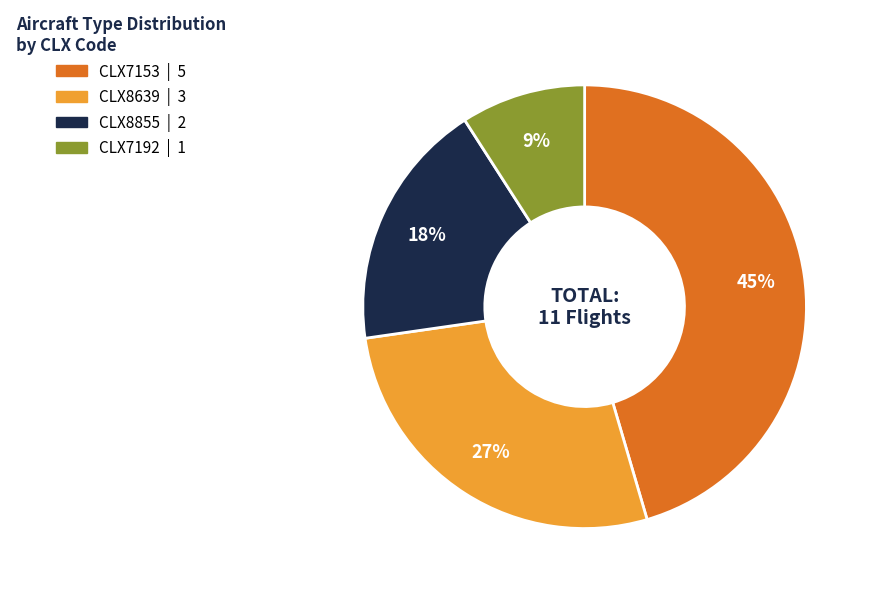

How many slices are in this pie chart?

4